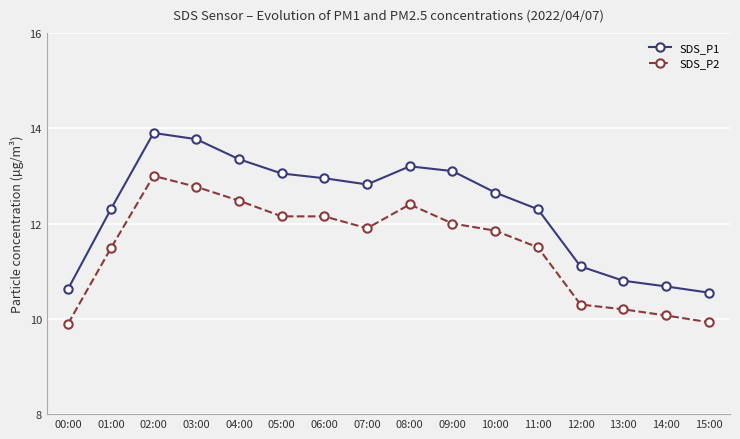

Which category has the highest value in the SDS_P2 series?

02:00